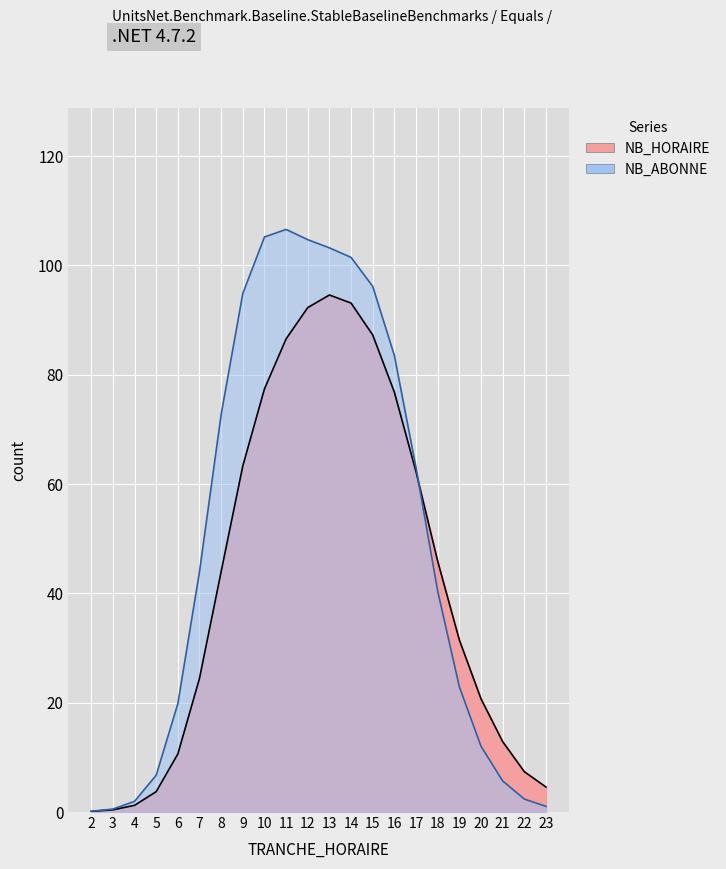

What is the difference between the highest and lowest values at 23?

3.5